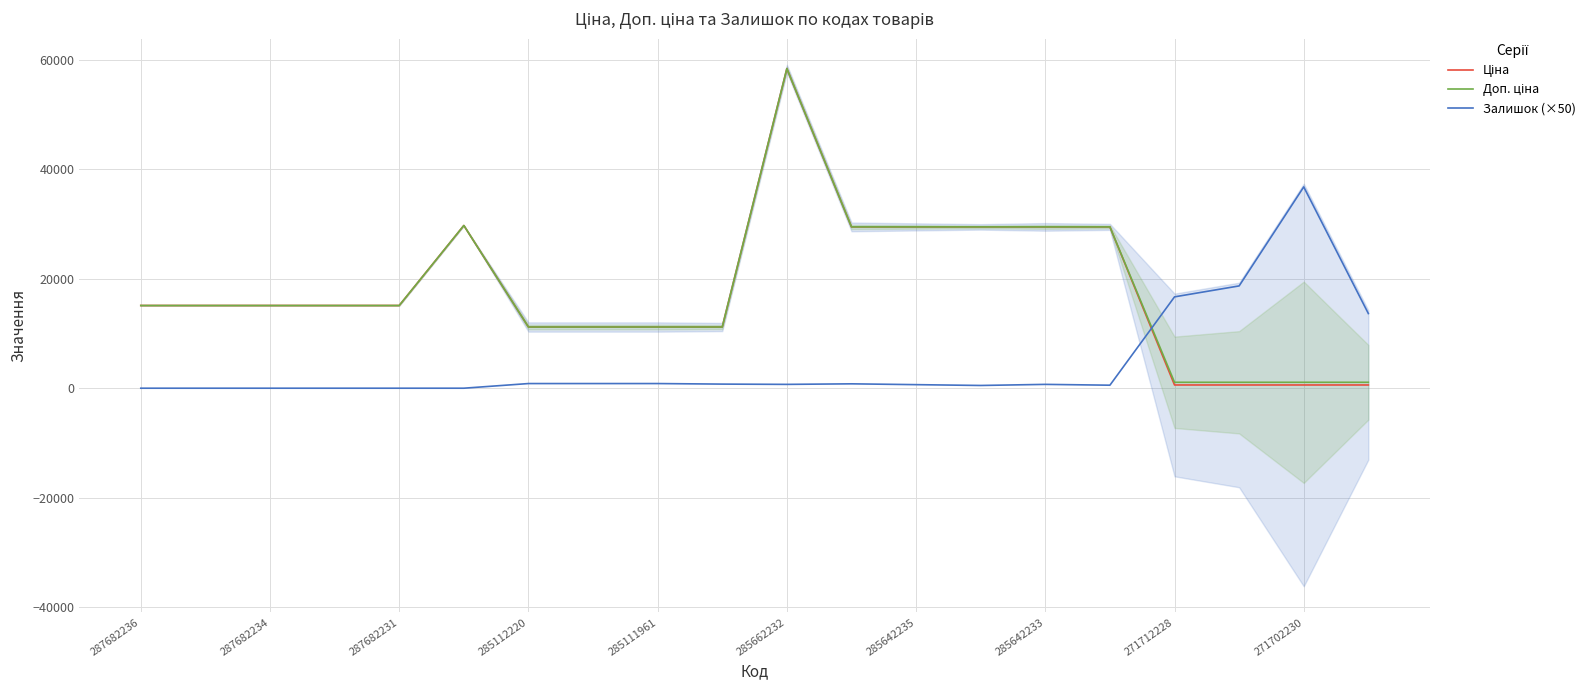

Is it true that Залишок (×50) equals 0.0 at 287682234?

True